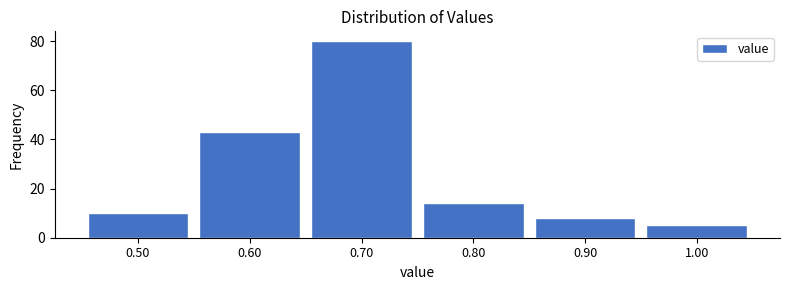

How tall is the bar that spans 0.75 to 0.85 on the x-axis? The values are not printed on the chart, so give them approximately, as read against the axis.

14